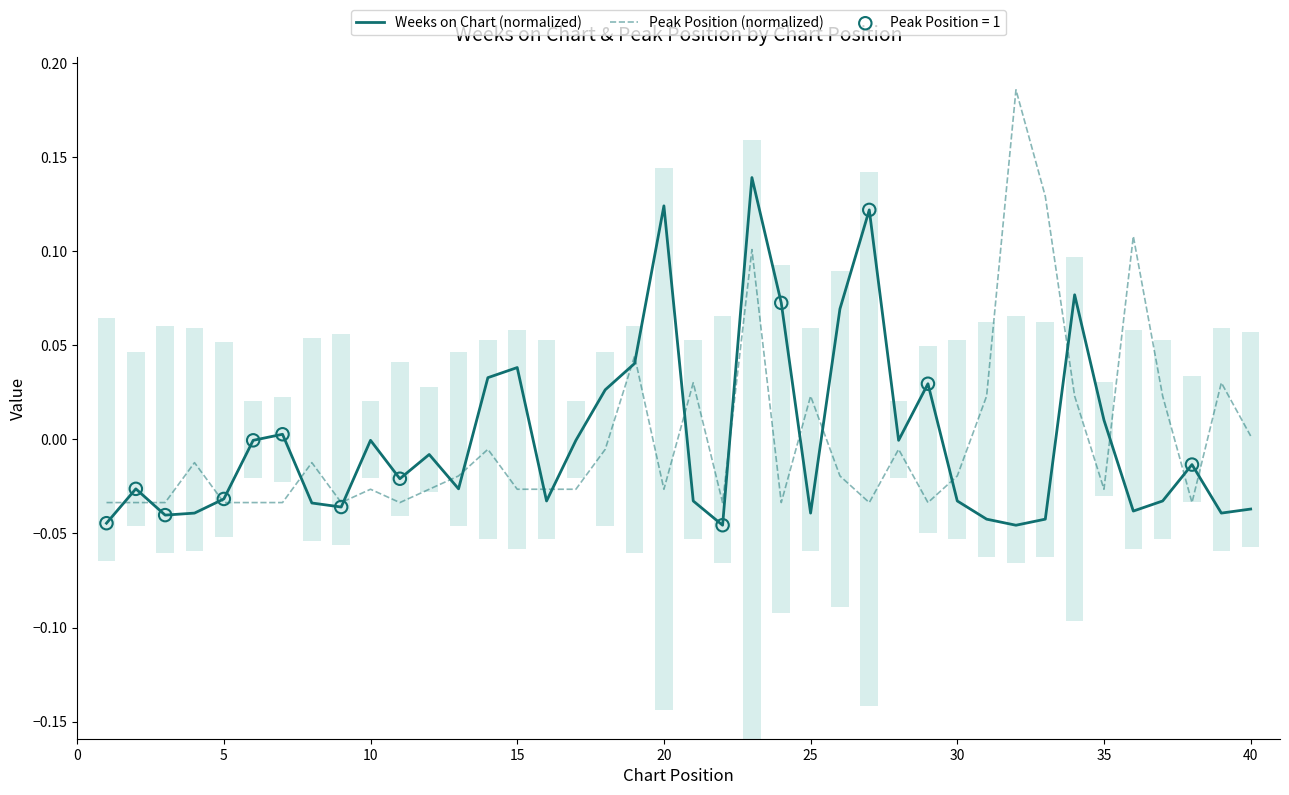

Is the value of Weeks on Chart (normalized) at 32 greater than the value of Peak Position (normalized) at 33?

No